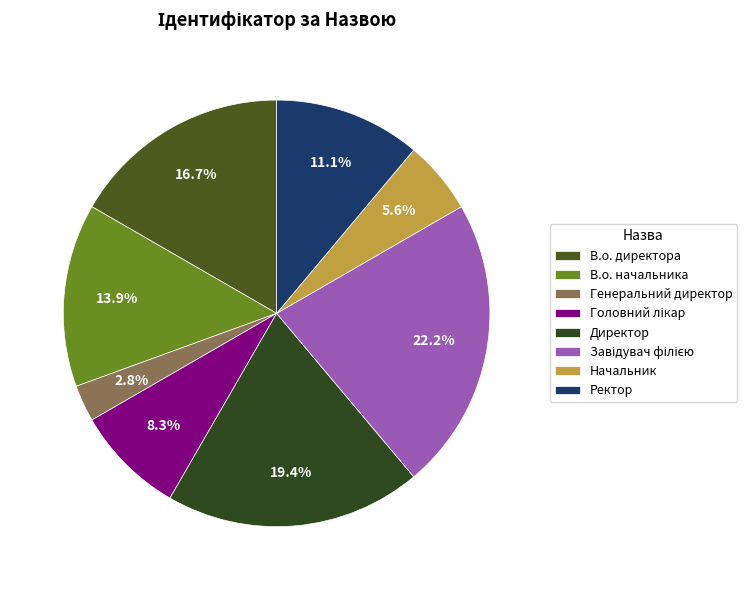

Rank the categories by value from highest to lowest.

Завідувач філією, Директор, В.о. директора, В.о. начальника, Ректор, Головний лікар, Начальник, Генеральний директор